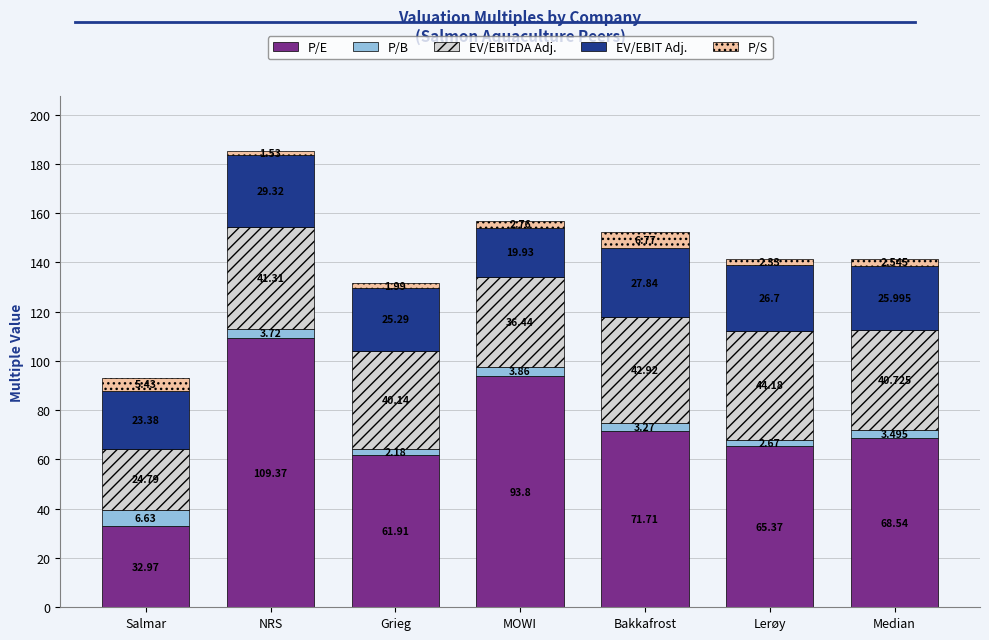

Which category has the highest value in the P/E series?

NRS